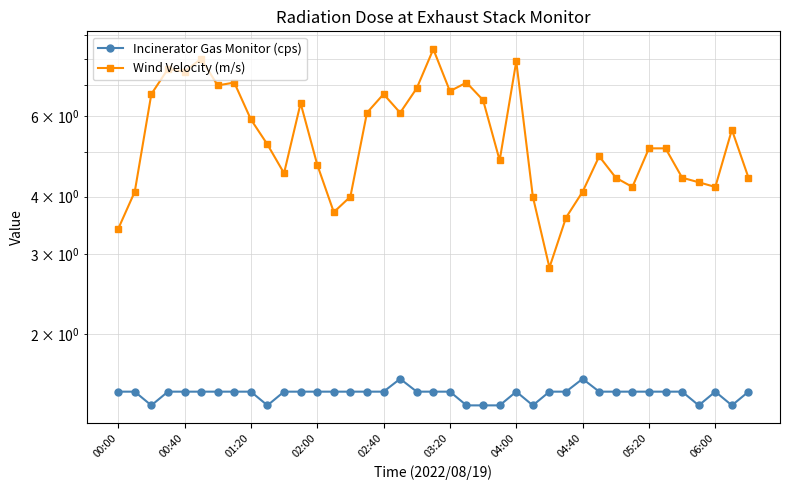

True or false: Wind Velocity (m/s) and Incinerator Gas Monitor (cps) intersect in this chart.

False